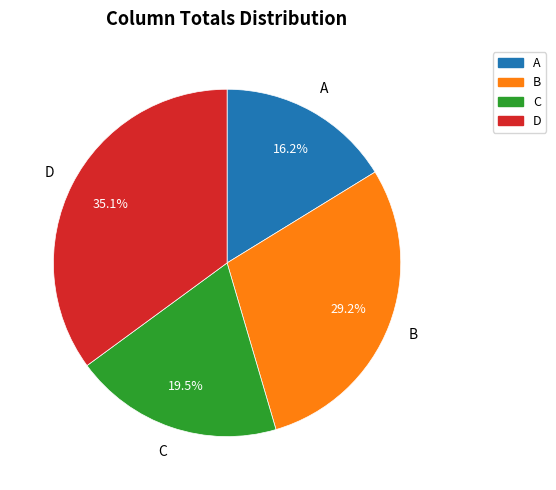

Is it true that C is 33% of the pie?

False